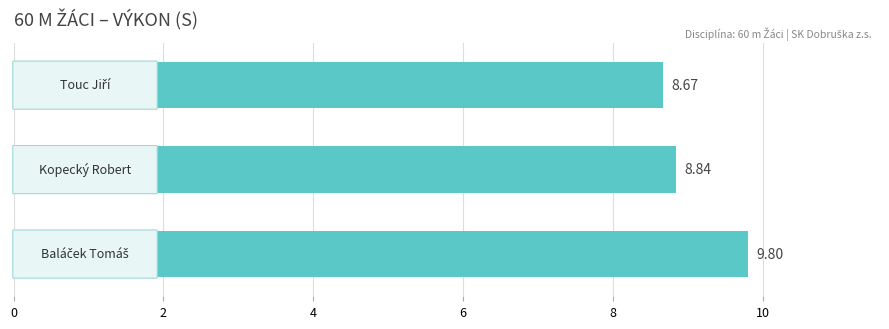

What is the sum of all values?

27.3